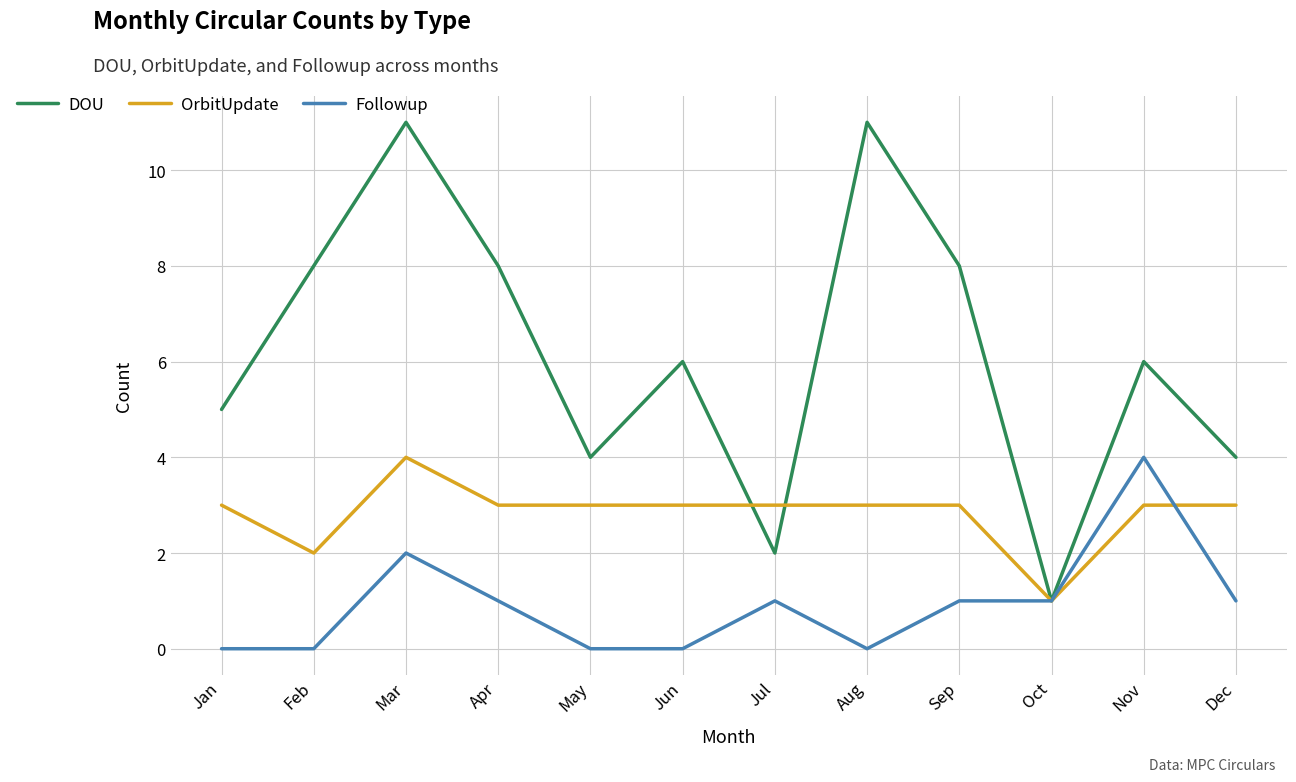

Where is the first local maximum for Followup?

Mar